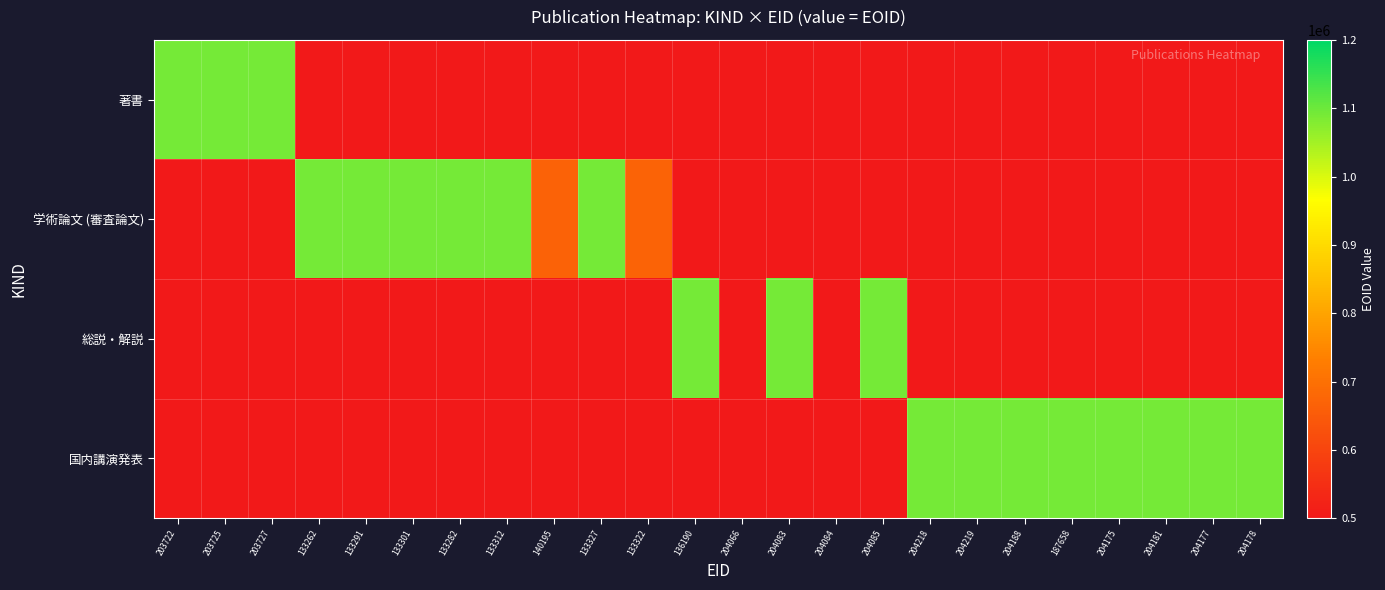

Which category has the highest value in the 学術論文 (審査論文) series?

203722